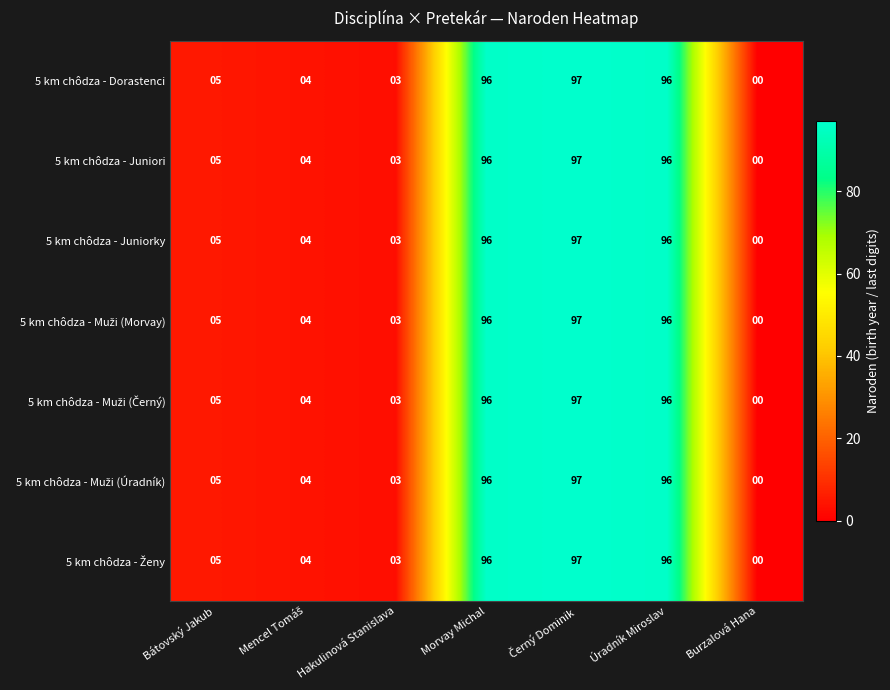

Which label corresponds to the smallest value in the chart?

Burzalová Hana